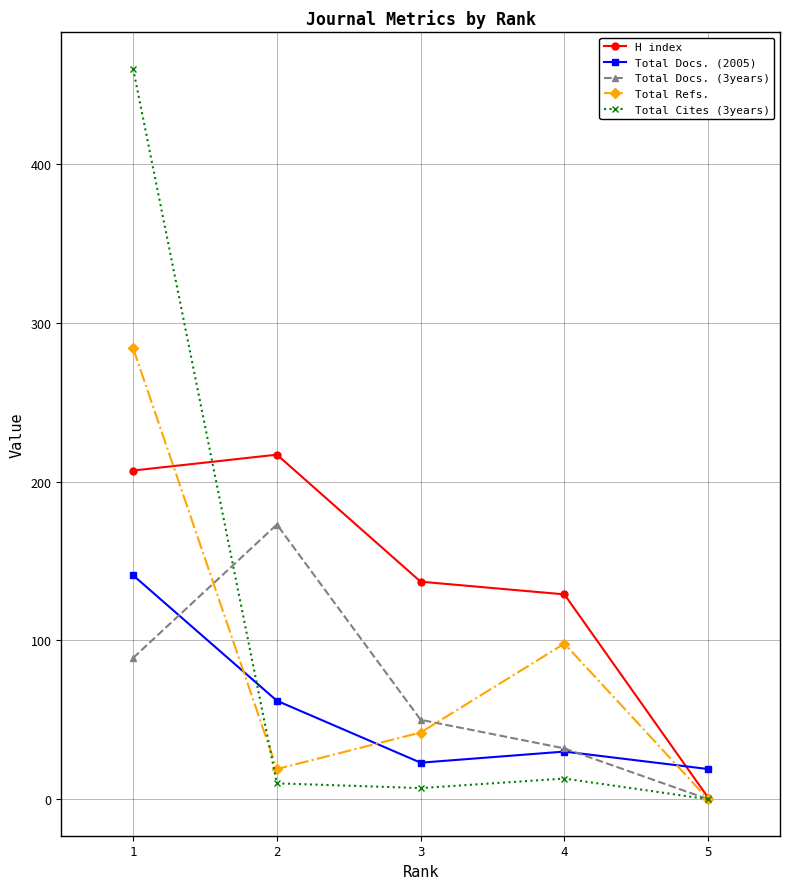

What is the value of the Total Docs. (3years) point at the 1st from the left?

89